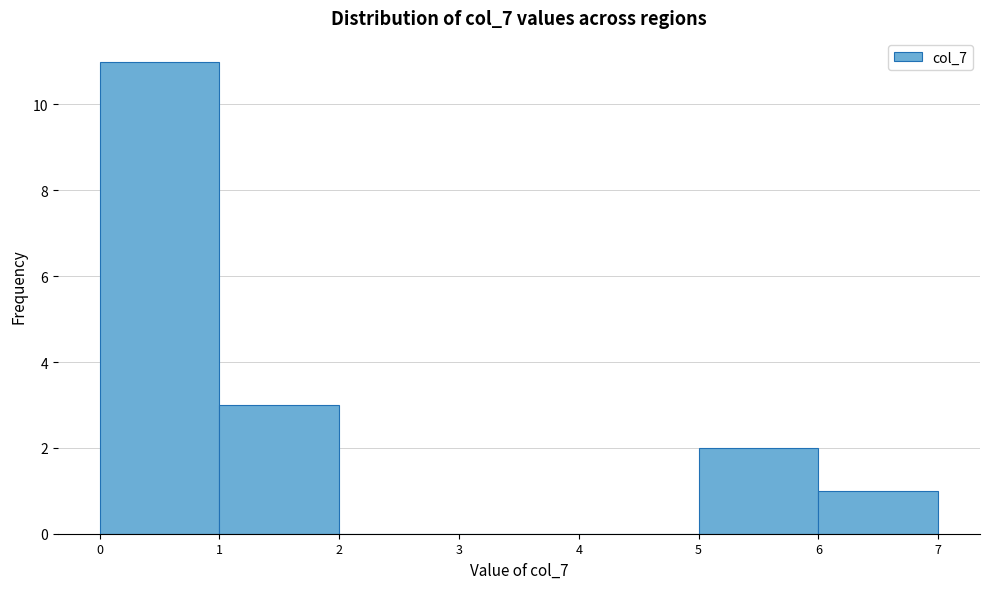

Reading left to right, list every bar in this chart as the range it spans on the x-axis followed by its height. The values are not printed on the chart, so give them approximately, as read against the axis.

0 to 1: 11
1 to 2: 3
2 to 3: 0
3 to 4: 0
4 to 5: 0
5 to 6: 2
6 to 7: 1